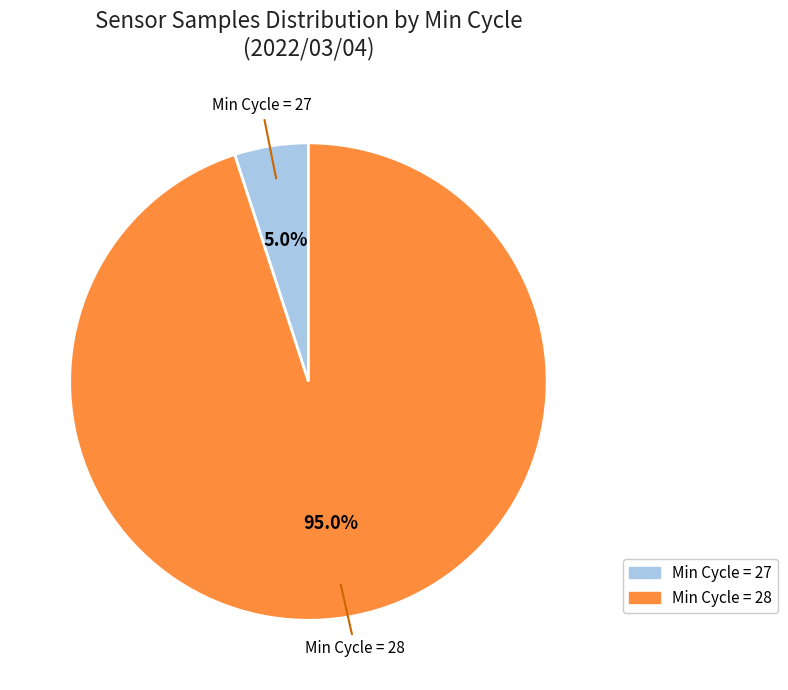

Count the number of slices in the pie.

2